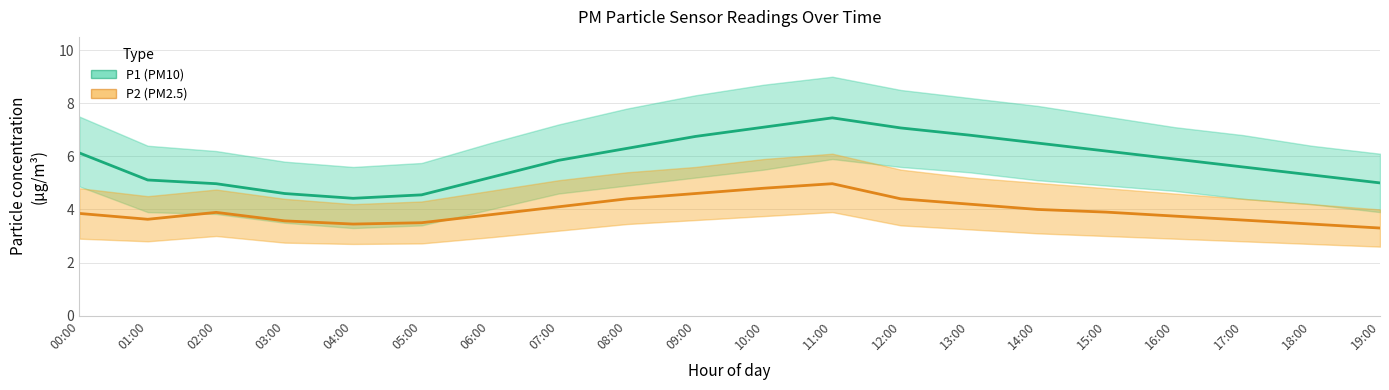

Does the chart have visible grid lines?

Yes